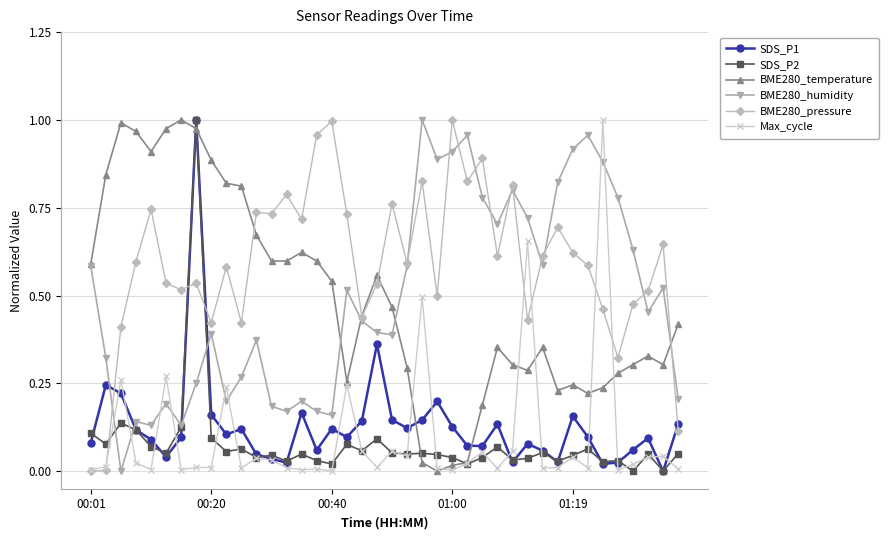

True or false: BME280_humidity has more than 2 points higher than both neighbors.

True